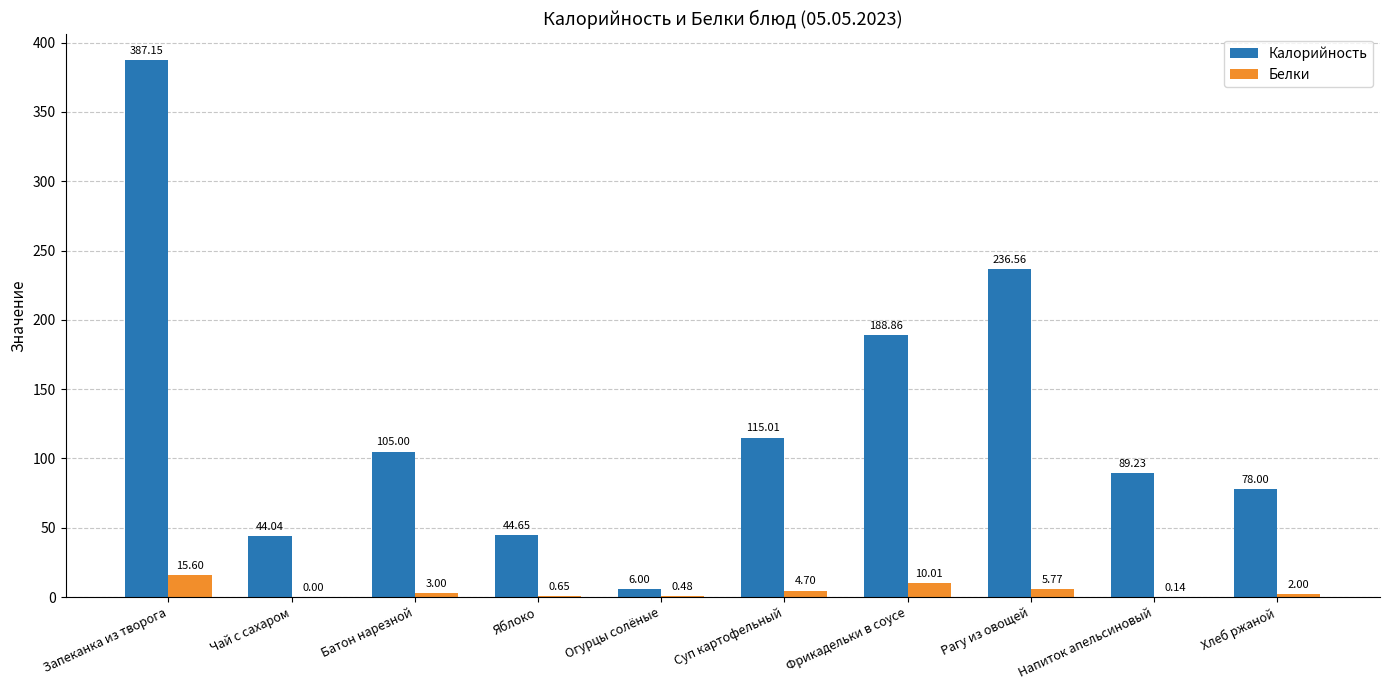

Which series has the largest range (max minus min)?

Калорийность